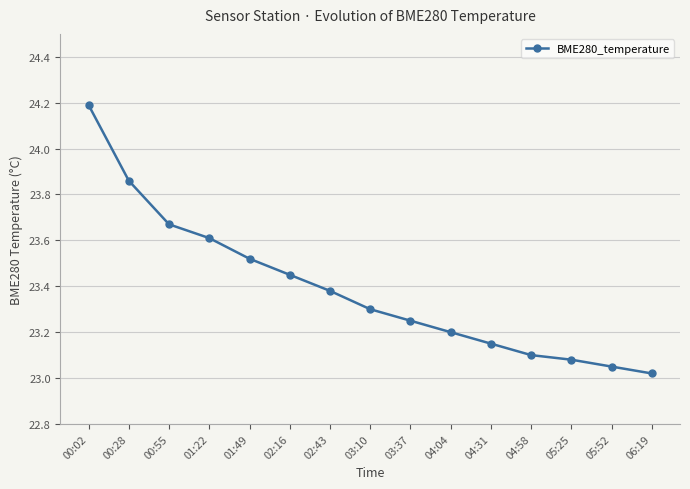

Between 00:55 and 03:37, which is larger?

00:55